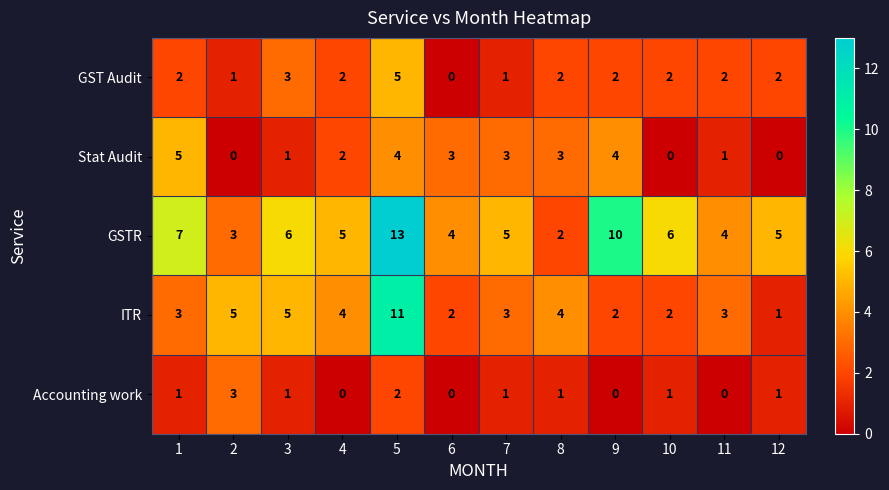

At 5, list the series in order from smallest to largest.

Accounting work, Stat Audit, GST Audit, ITR, GSTR